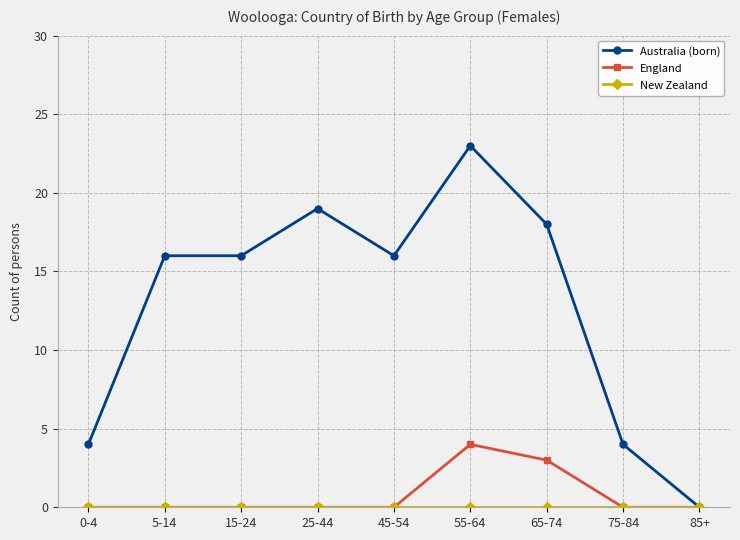

What is the label of the 9th point from the right?

0-4